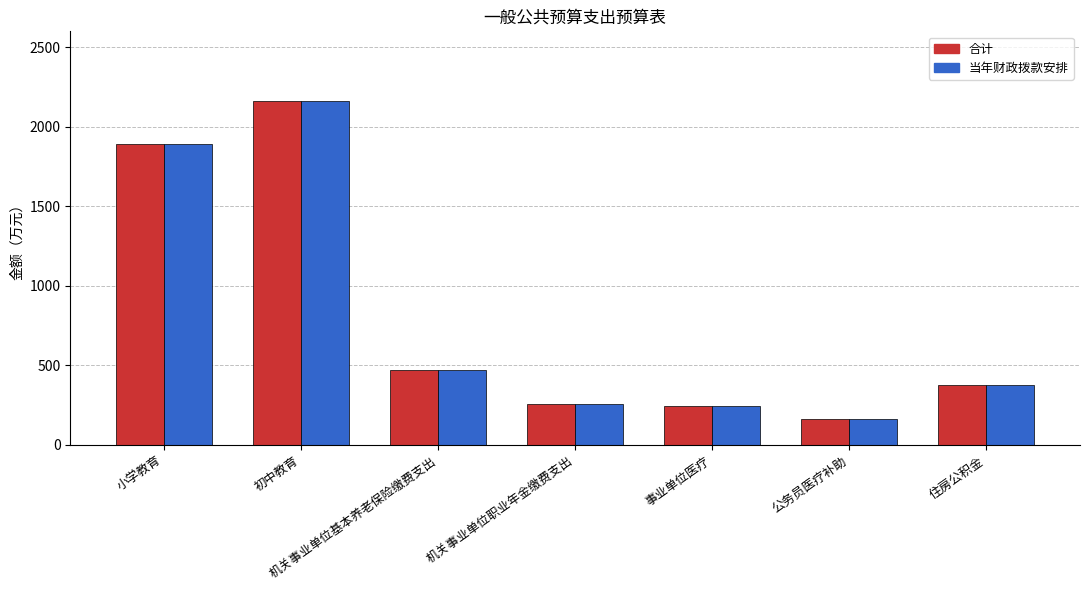

What are all the series names shown in the legend?

合计, 当年财政拨款安排